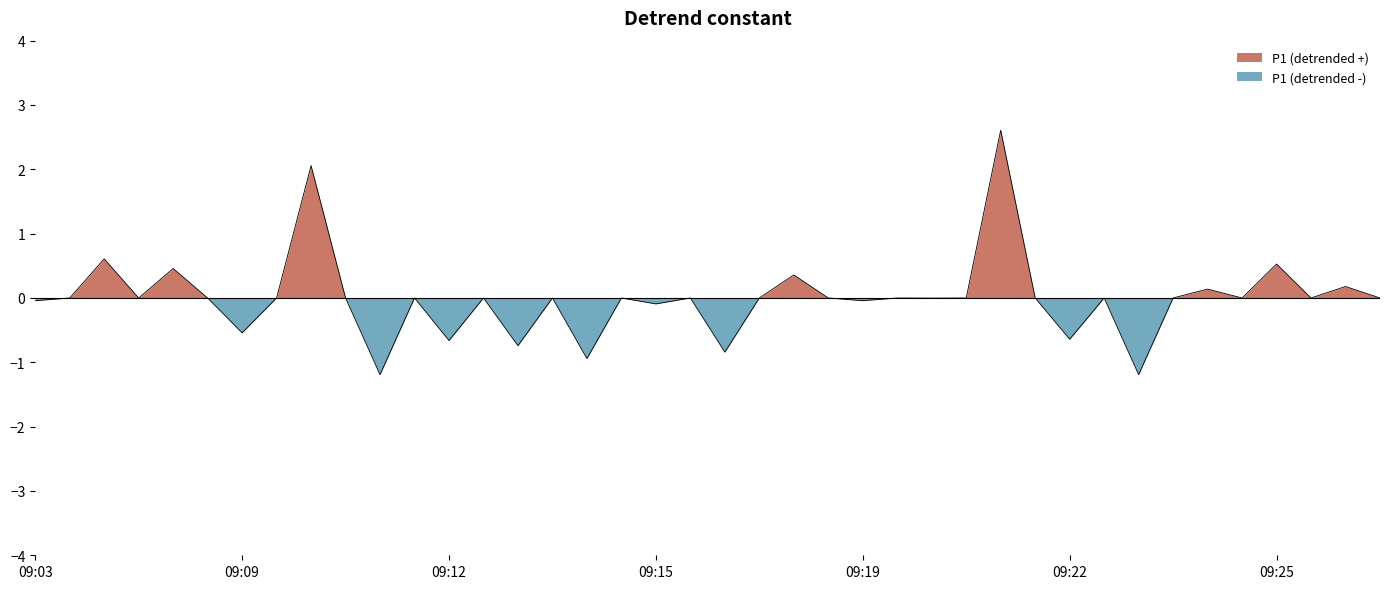

The P1 (detrended +) series shows 0.0 at 09:22. True or false?

True